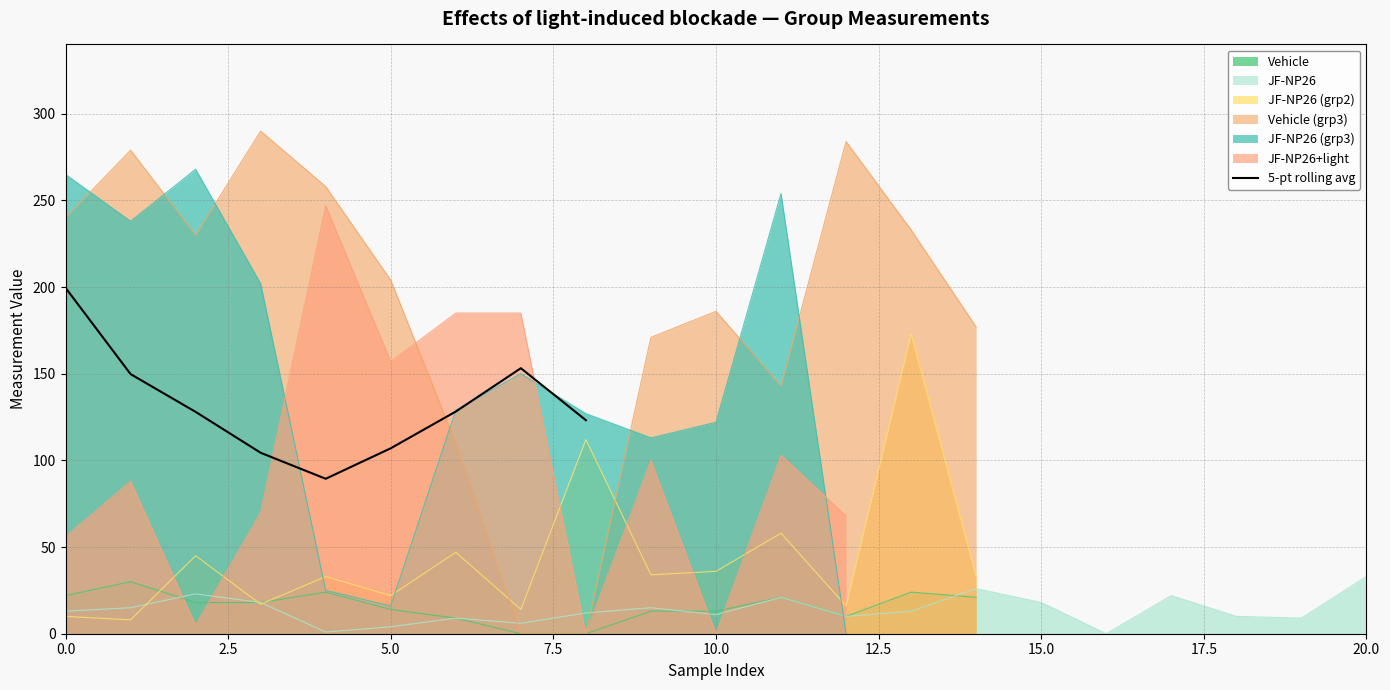

What position from the right is 10.0?

5